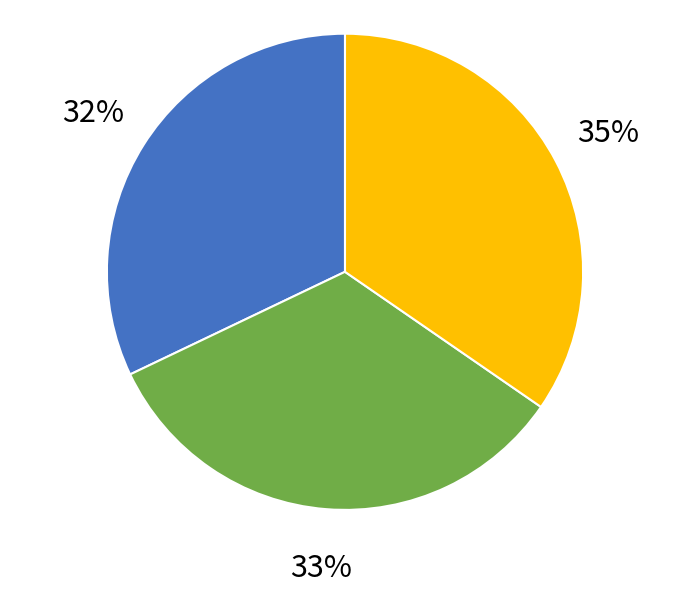

To the nearest percent, what is the average slice percentage?

33%